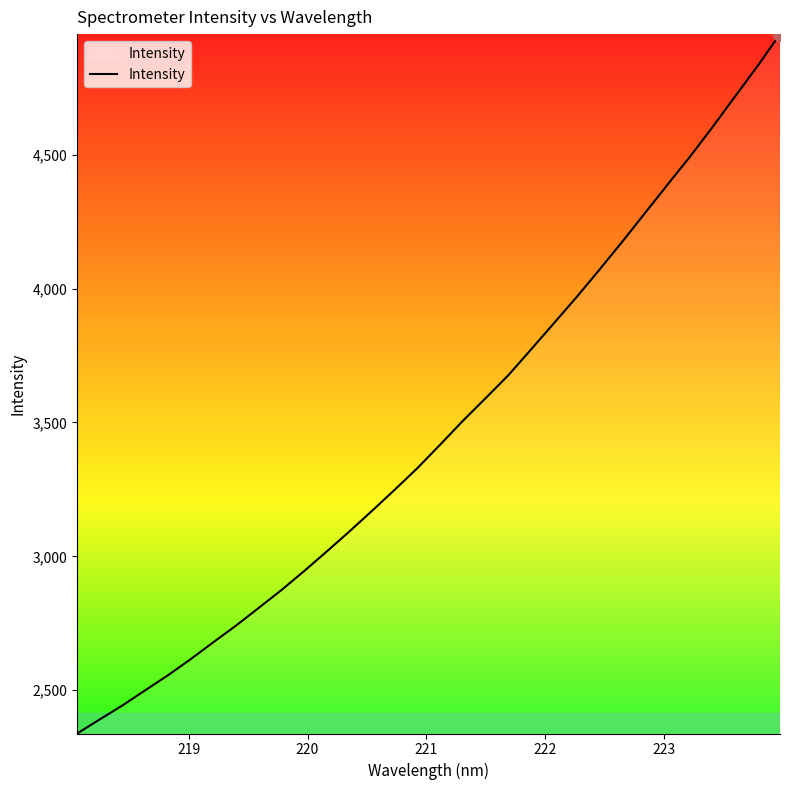

What is the difference between the maximum and minimum values?

2611.6